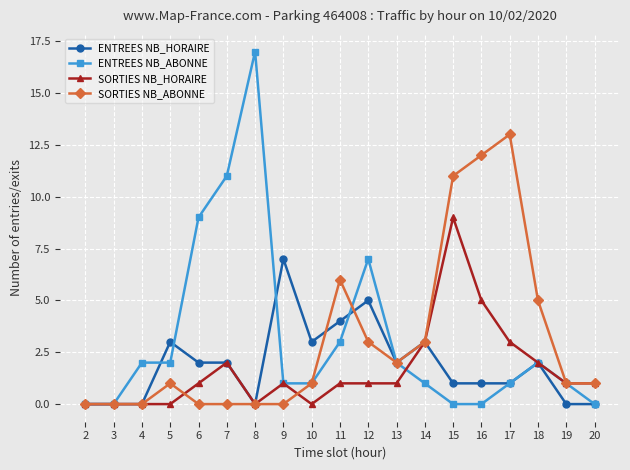

True or false: SORTIES NB_ABONNE has more than 0 interior local peaks.

True